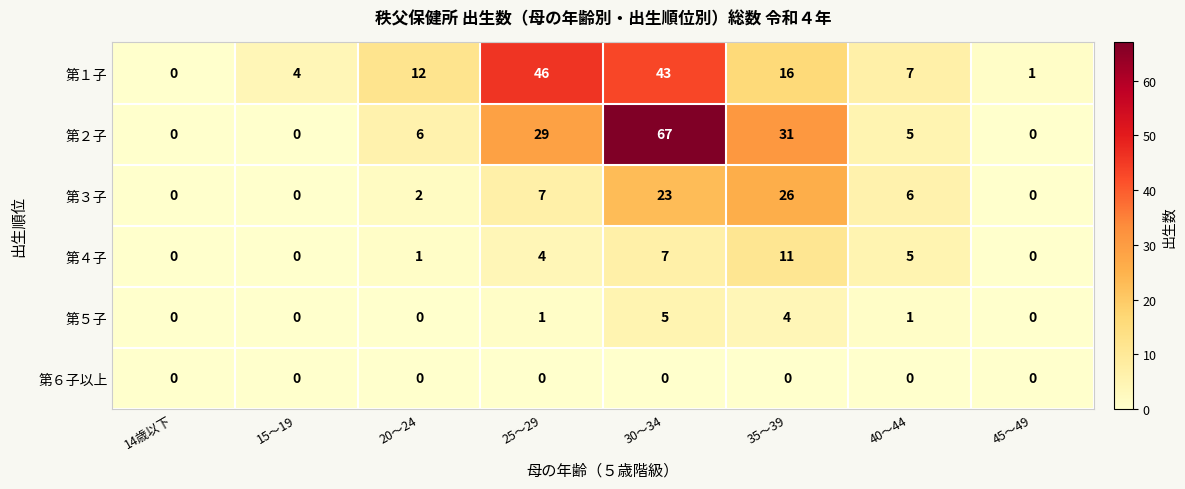

The 第１子 series shows 12 at 20～24. True or false?

True